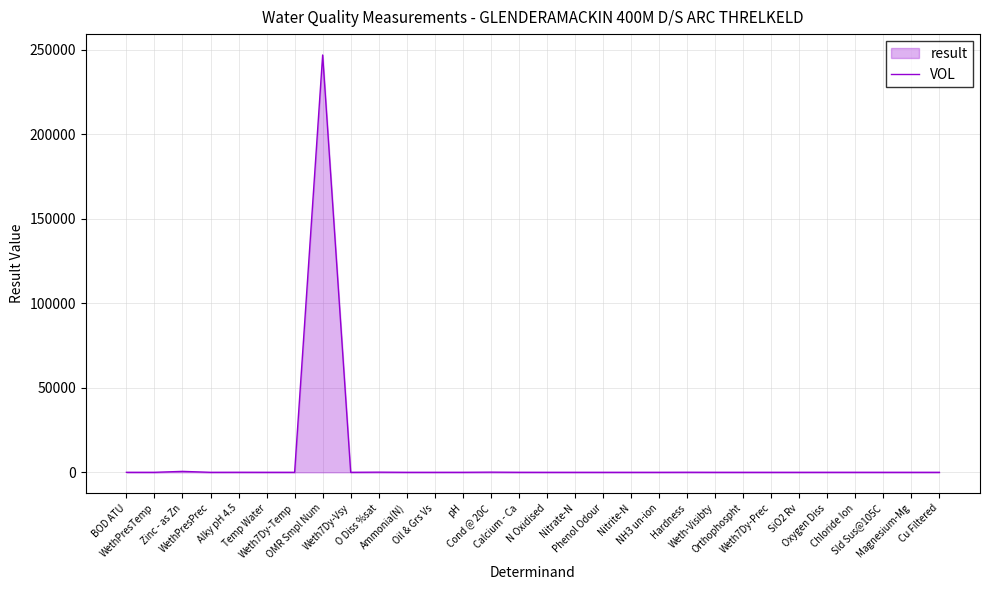

How many values exceed 3?

13